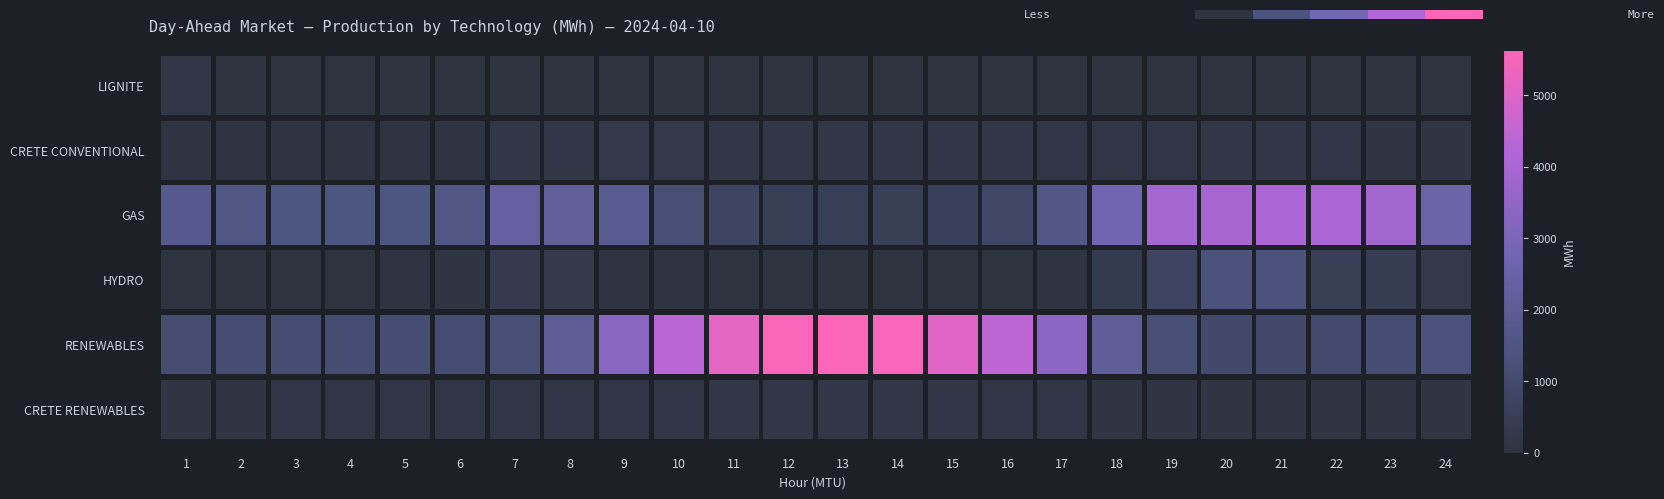

The value at 4 is 0.4. True or false?

False